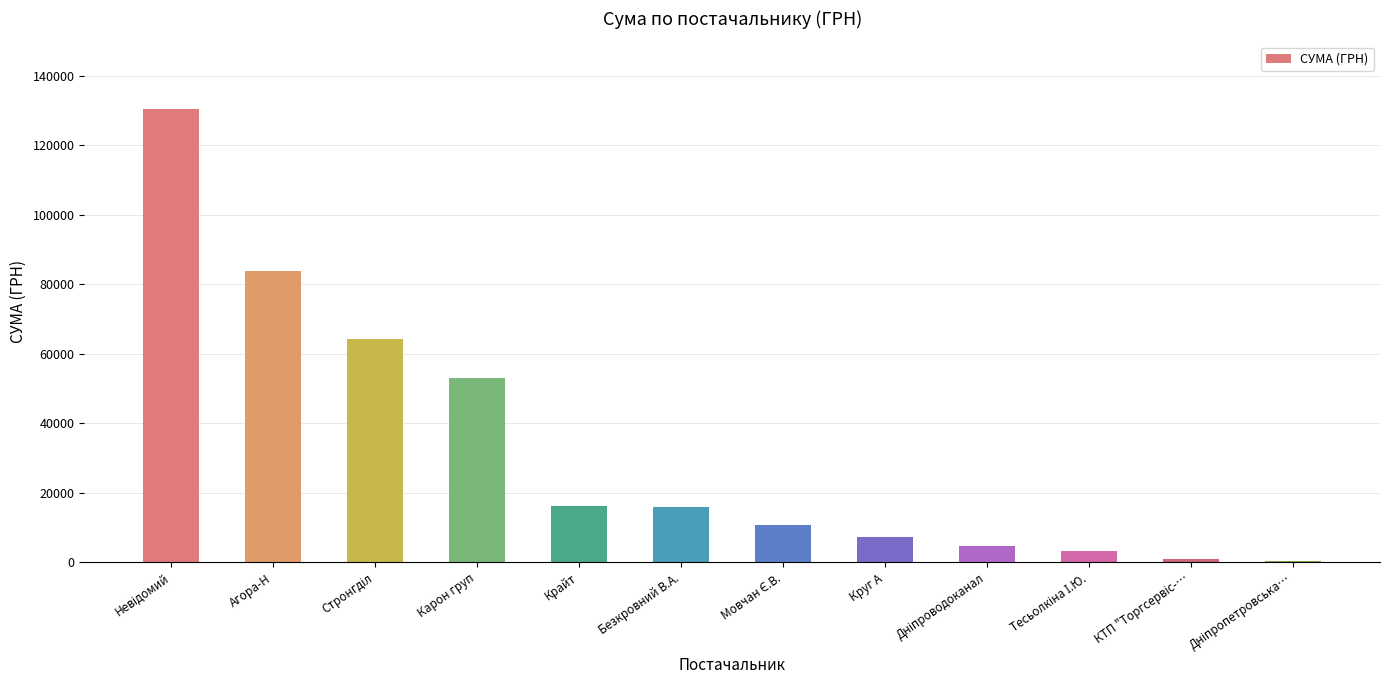

Is it true that the value at Крайт is 16282.1?

True